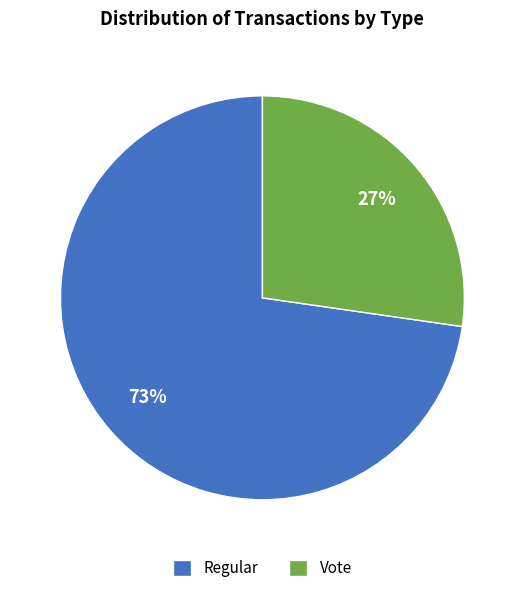

Which slice is the largest?

Regular